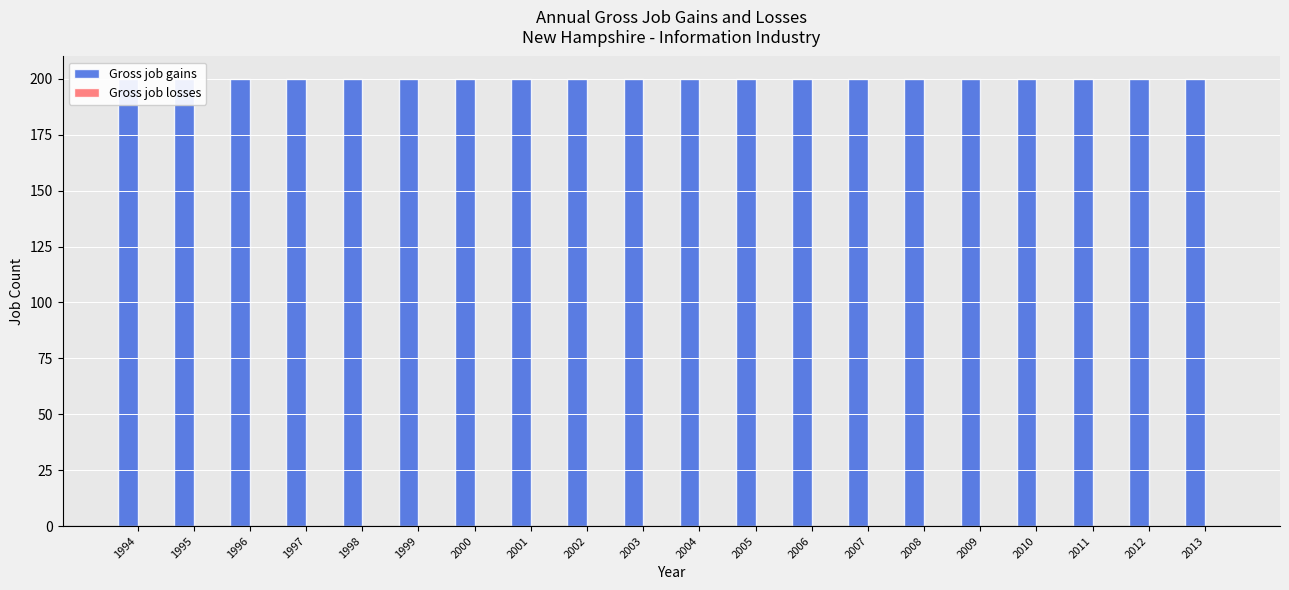

What is the sum of the Gross job gains values at 2006 and 1997?

400